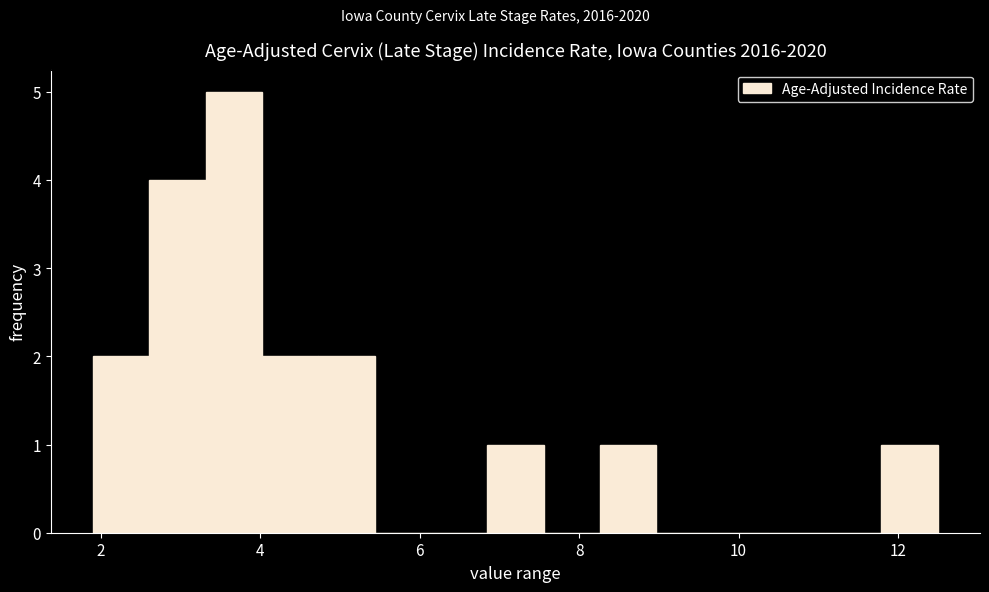

Read against the x-axis, roughly where is the centre of the tallest bar?

3.6